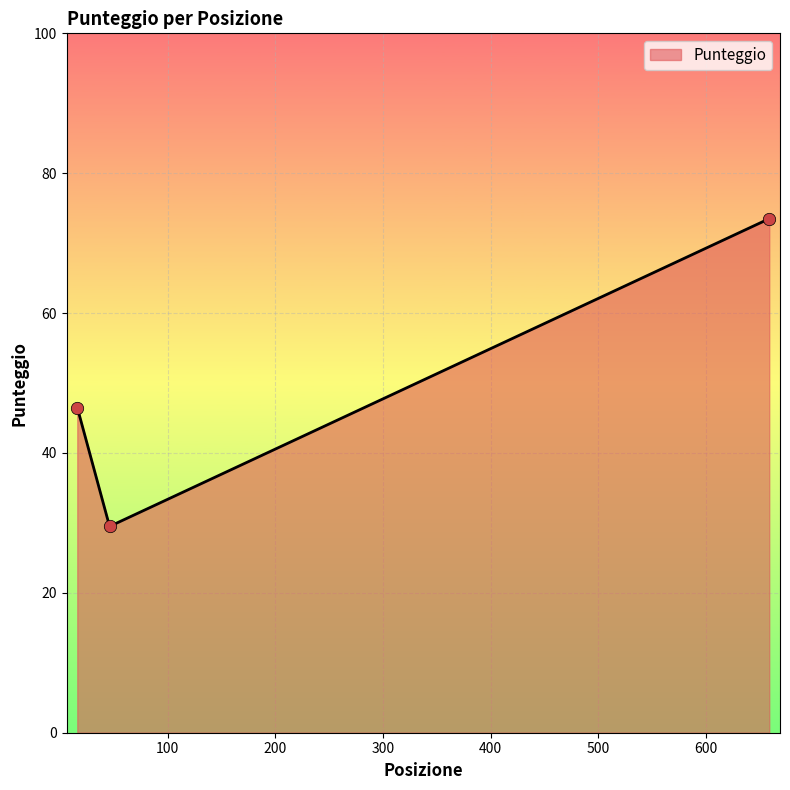

Which has a higher value, 46 or 659?

659